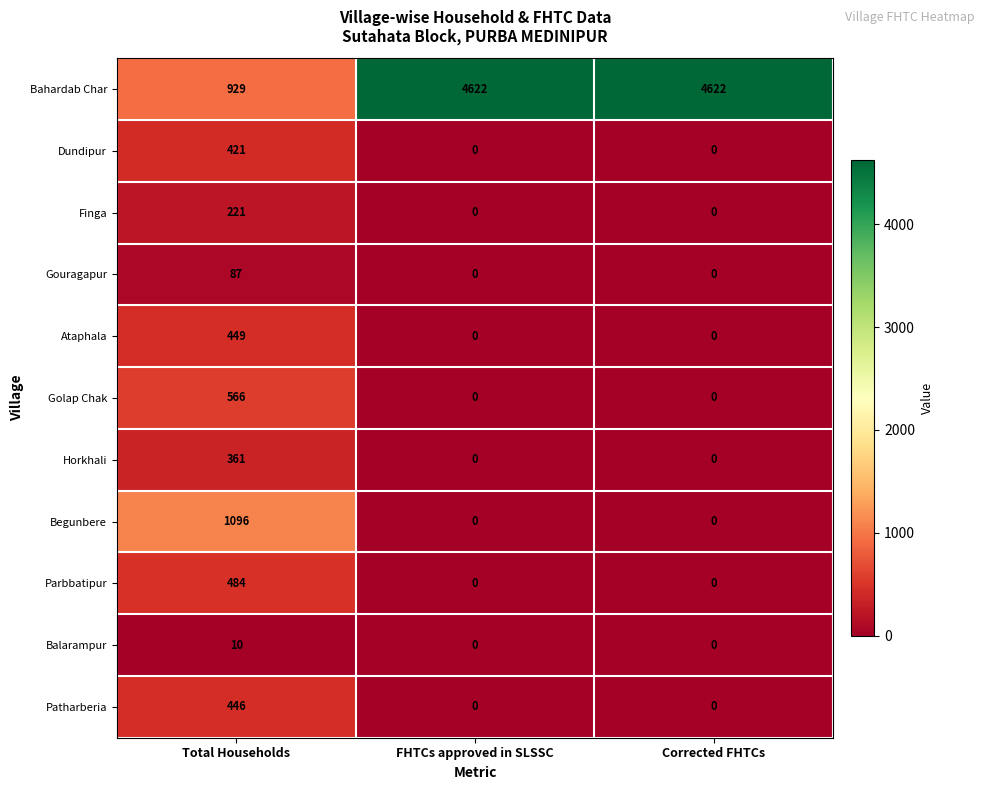

What is the sum of the Finga values at Corrected FHTCs and Total Households?

221